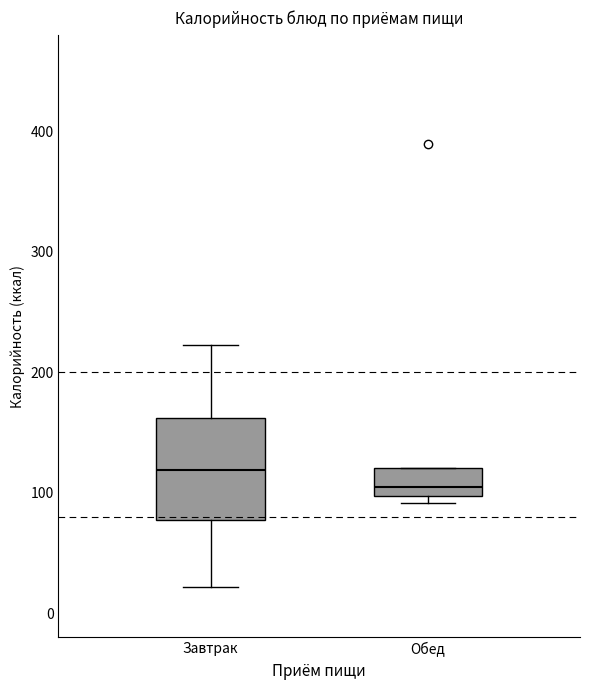

Comparing the boxes themselves (not the whiskers), which one is the tallest?

Завтрак